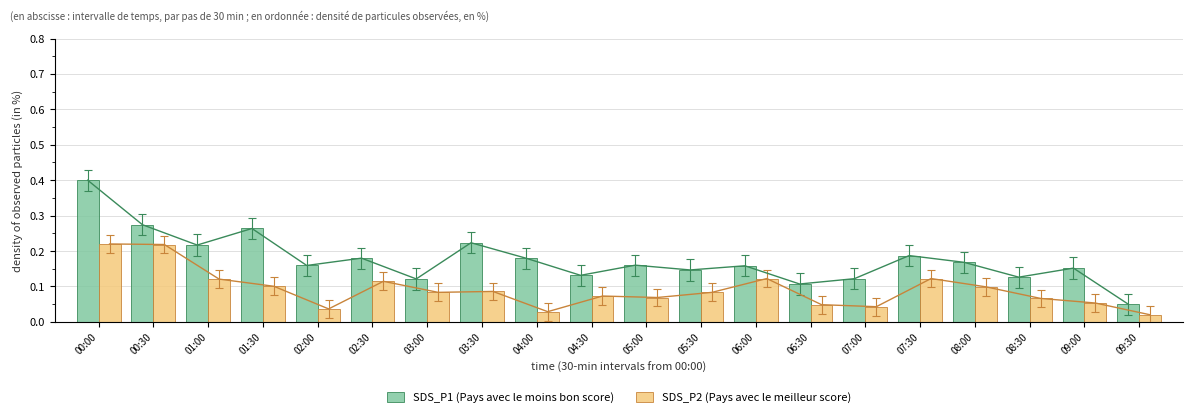

What position from the right is 03:30?

13